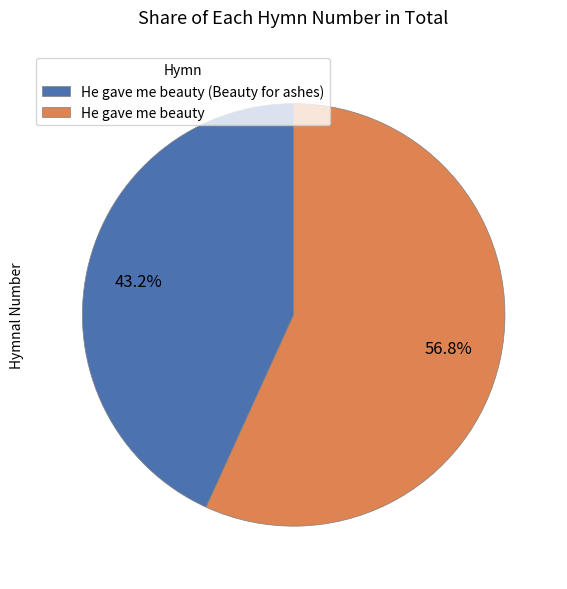

What is the majority slice?

He gave me beauty